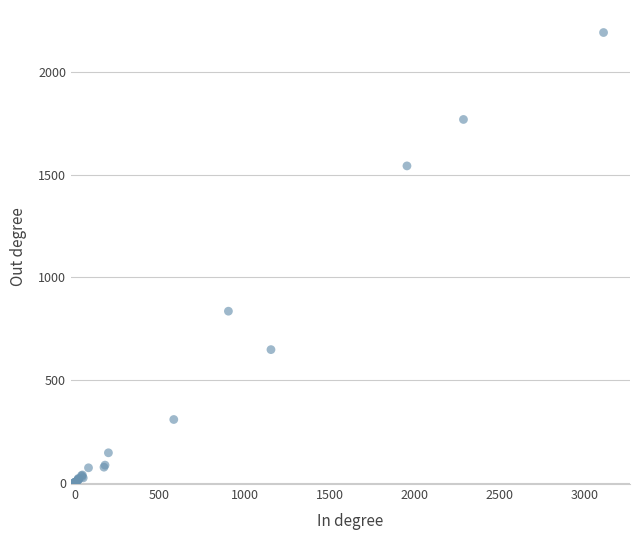

What Y value in the scatter plot is closest to 1096?

836